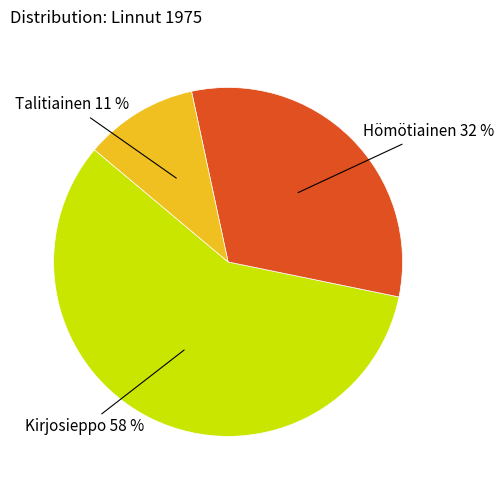

Rank the categories by value from highest to lowest.

Kirjosieppo, Hömötiainen, Talitiainen